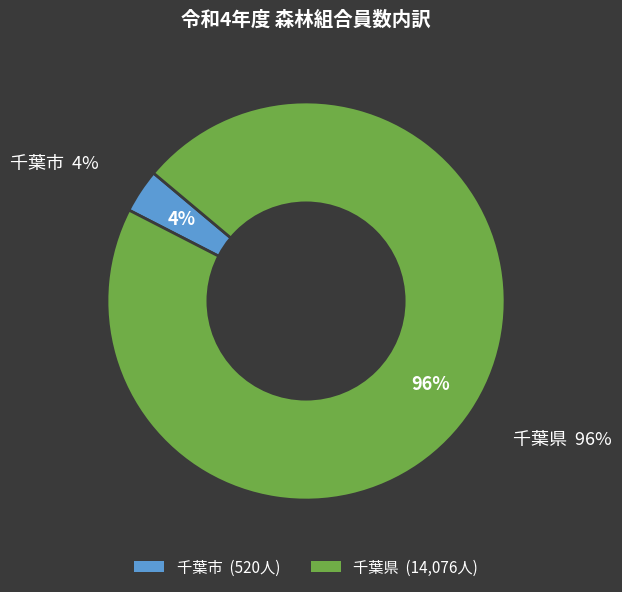

What is the change in value from 千葉市 to 千葉県?

+13556